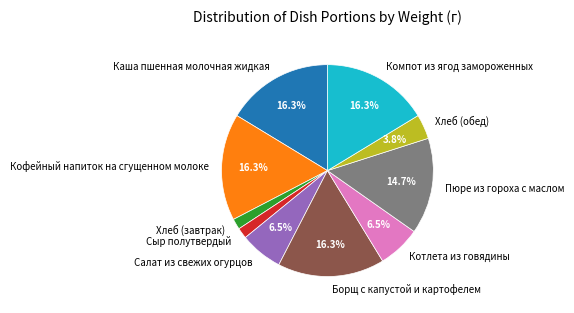

How many slices are in this pie chart?

10